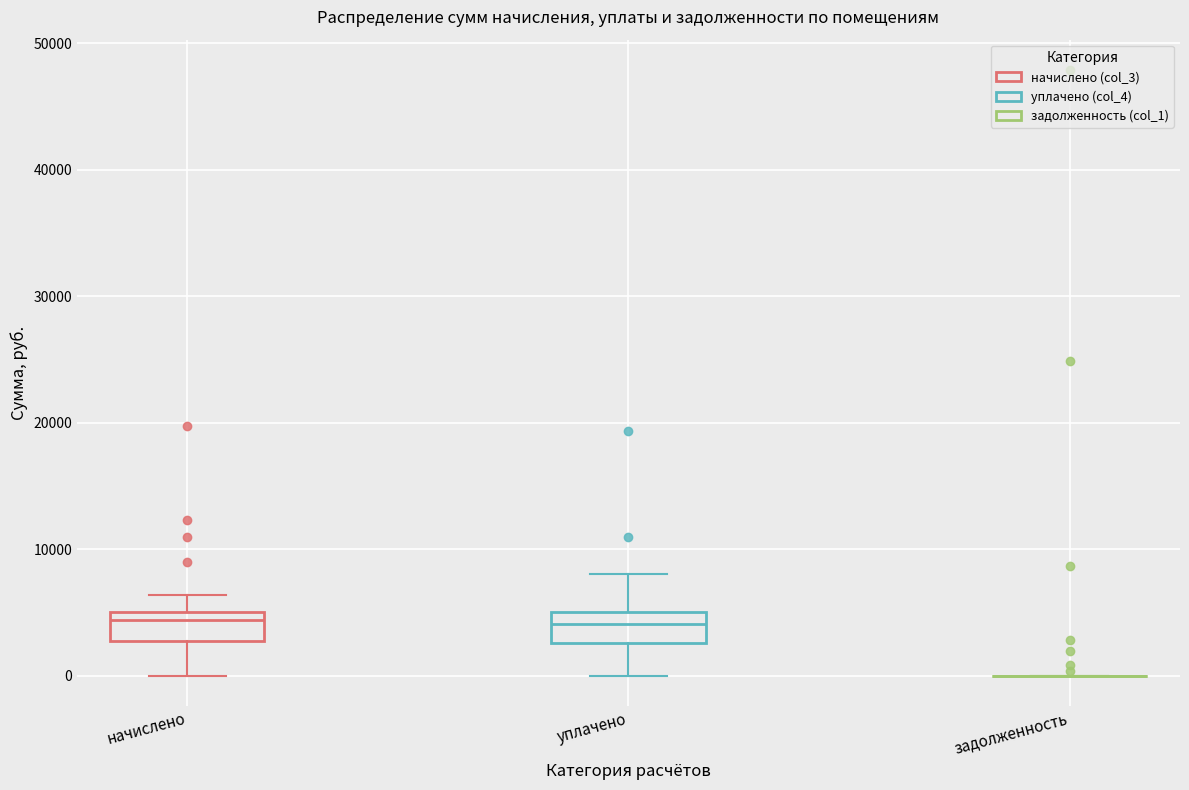

Reading left to right, read every box against the y-axis: the position of its median line, the range the box covers, and the ends of its whiskers. The values are not printed on the chart, so give them approximately, as read against the axis.

начислено: median 4000, box 3000 to 5000, whiskers 0 to 6000
уплачено: median 4000, box 3000 to 5000, whiskers 0 to 8000
задолженность: box collapsed to a line at 0, whiskers 0 to 0